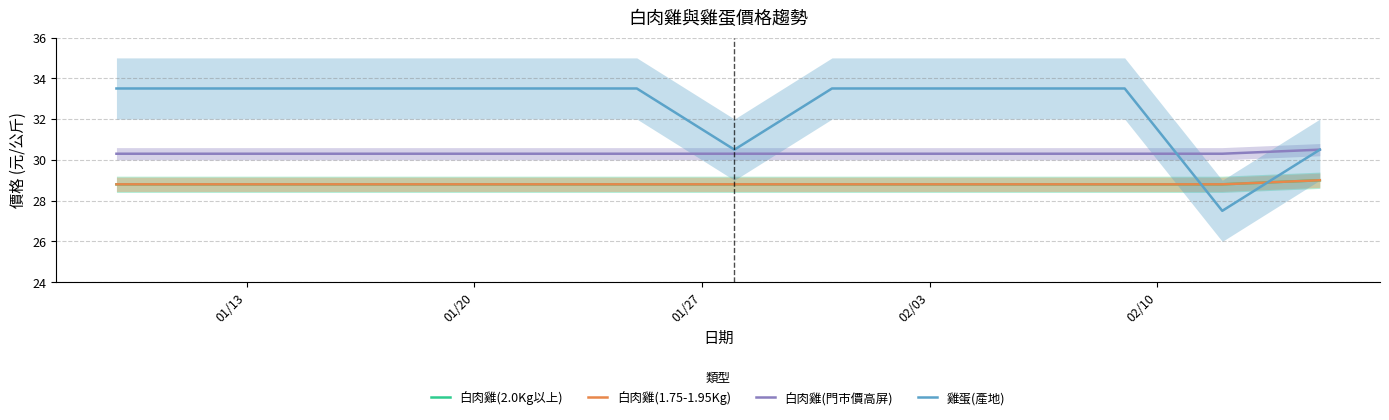

Rank the series by their maximum value, from highest to lowest.

雞蛋(產地), 白肉雞(門市價高屏), 白肉雞(2.0Kg以上), 白肉雞(1.75-1.95Kg)